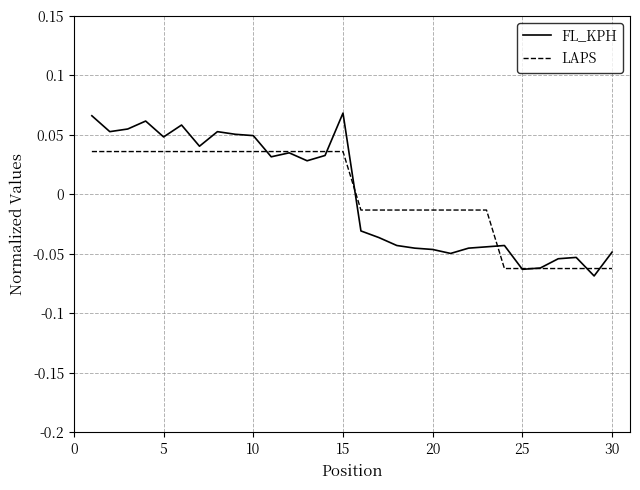

Which series has the widest spread of values?

FL_KPH